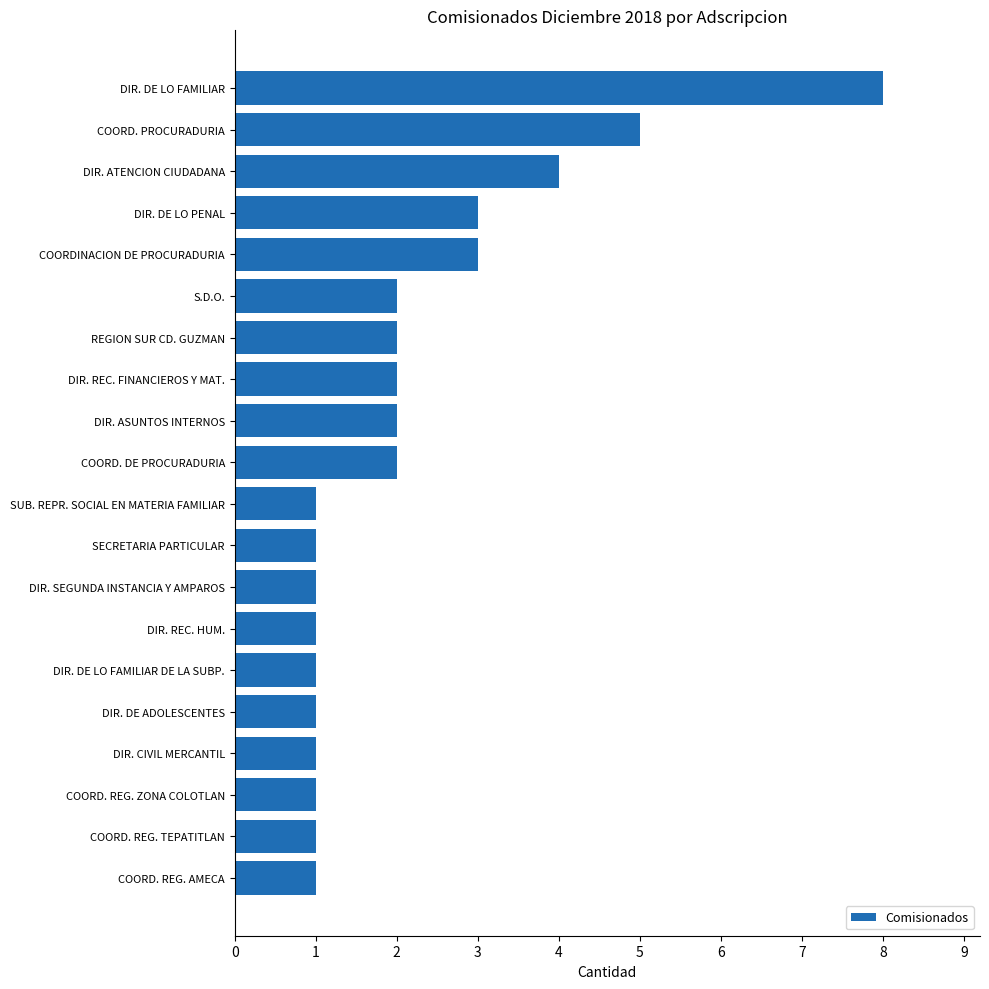

How many data points are less than 2?

10